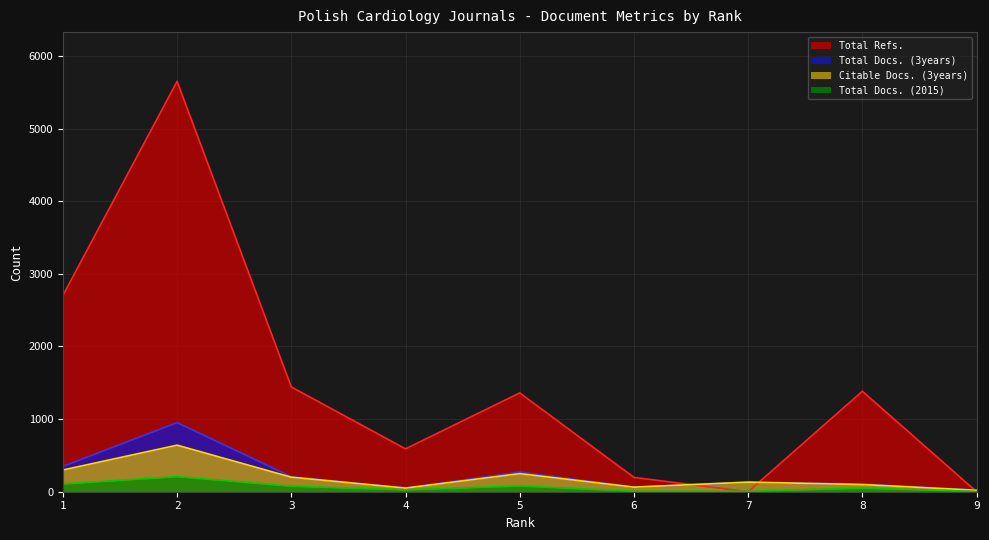

What is the difference between the highest and lowest values at 5?

1281